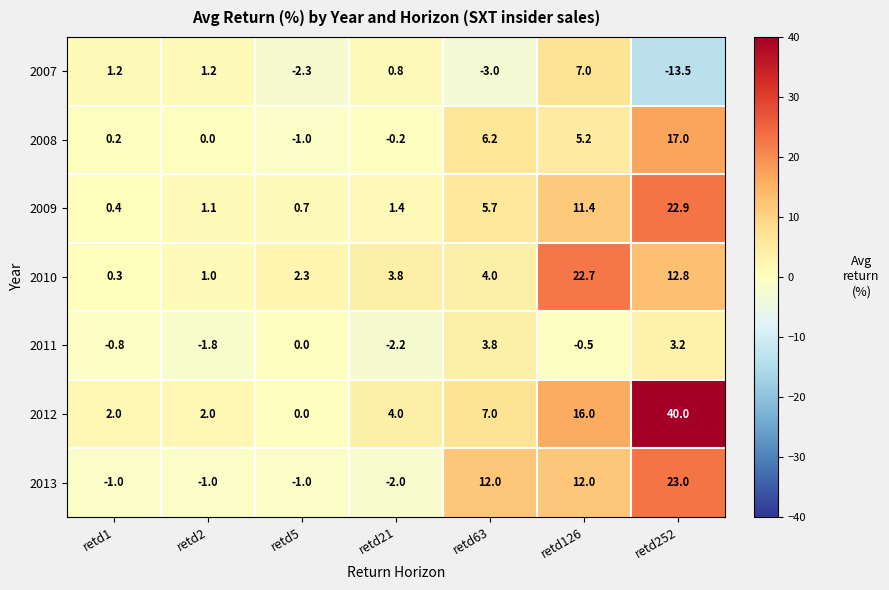

What is the total value across all series at retd126?

73.8